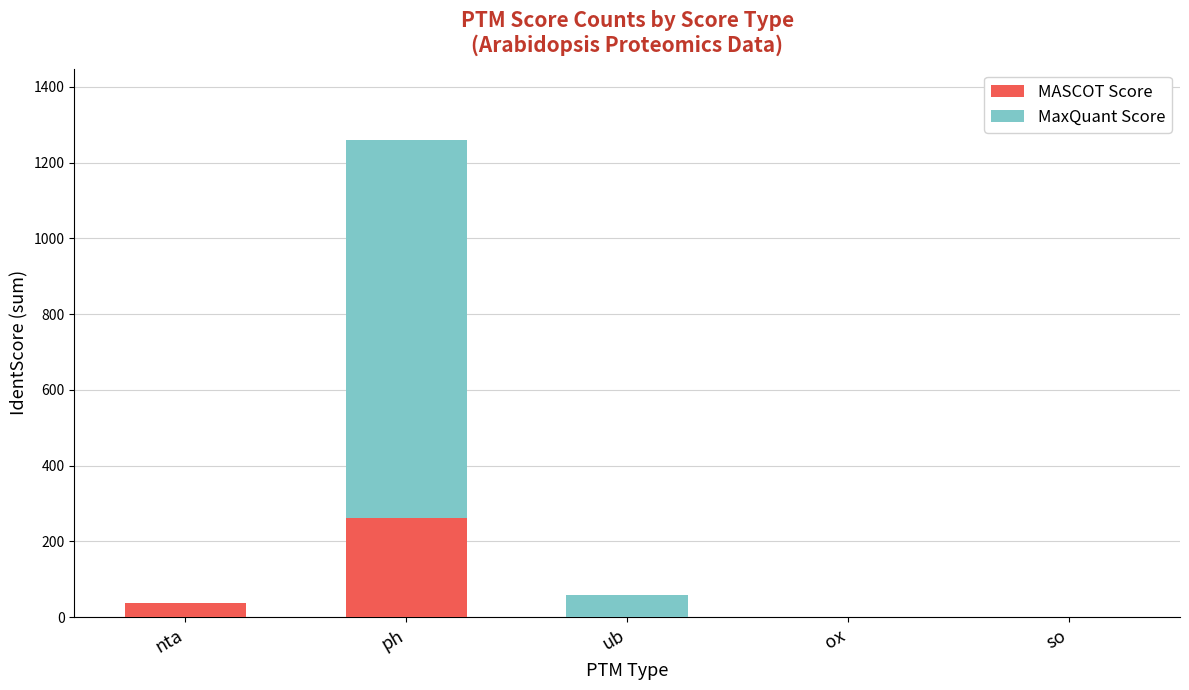

What is the approximate value of MASCOT Score at nta?

37.4